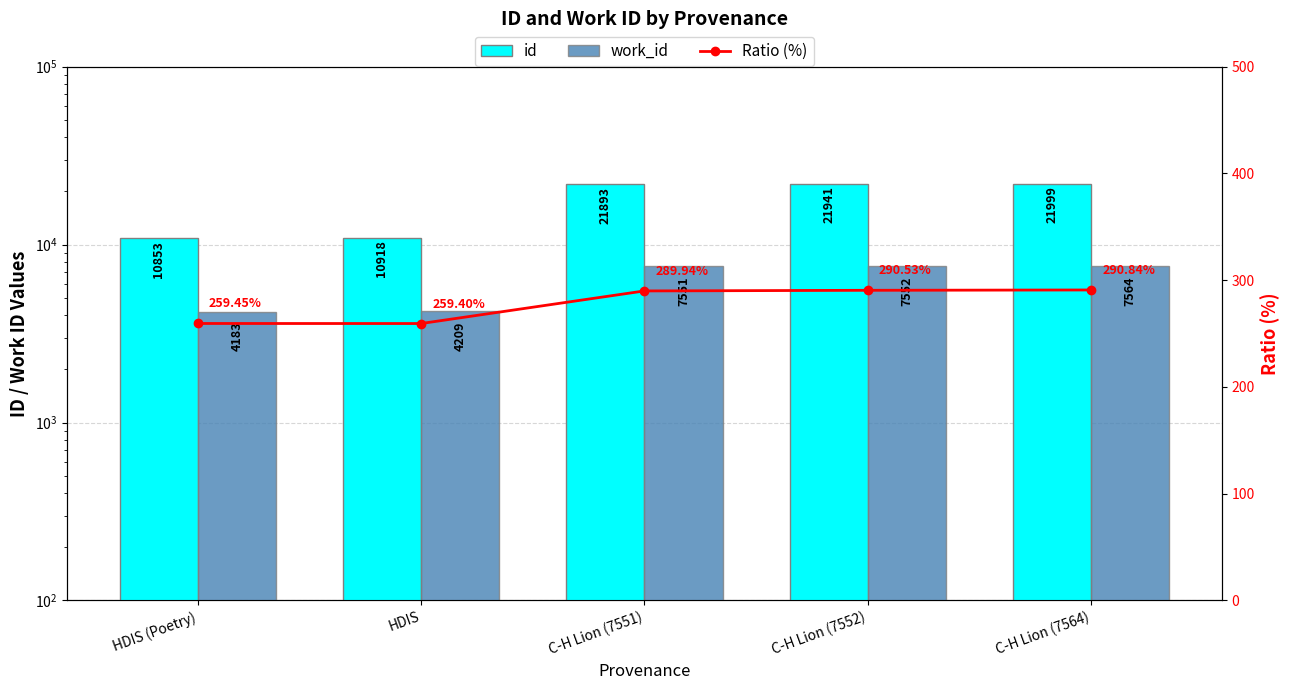

Reading right to left, extract all data points from this chart.

id: 21999.0	21941.0	21893.0	10918.0	10853.0
work_id: 7564.0	7552.0	7551.0	4209.0	4183.0
Ratio (%): 290.8	290.5	289.9	259.4	259.4